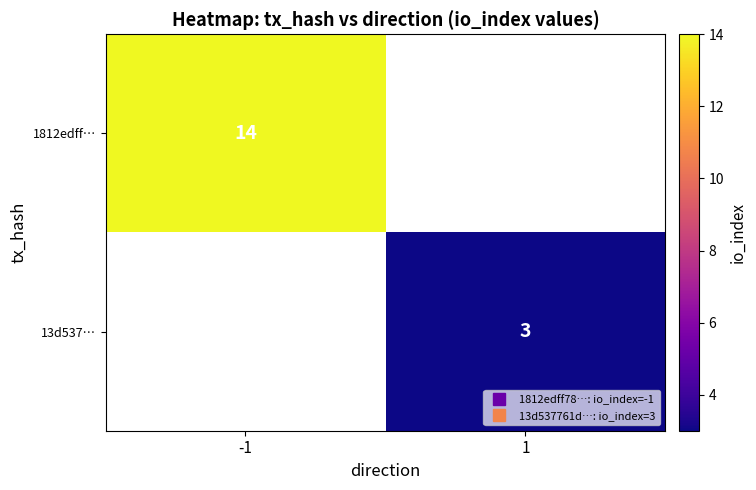

How many values in 13d537… are above zero?

1